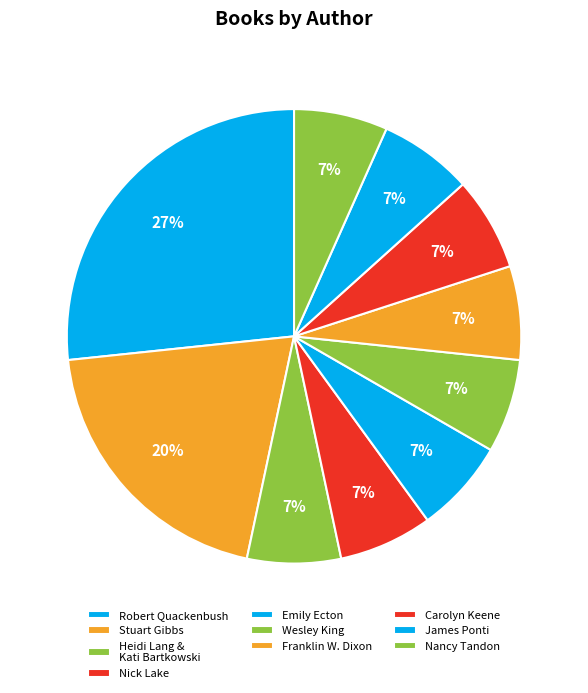

Do Nancy Tandon and Franklin W. Dixon together represent more than half of the pie?

No